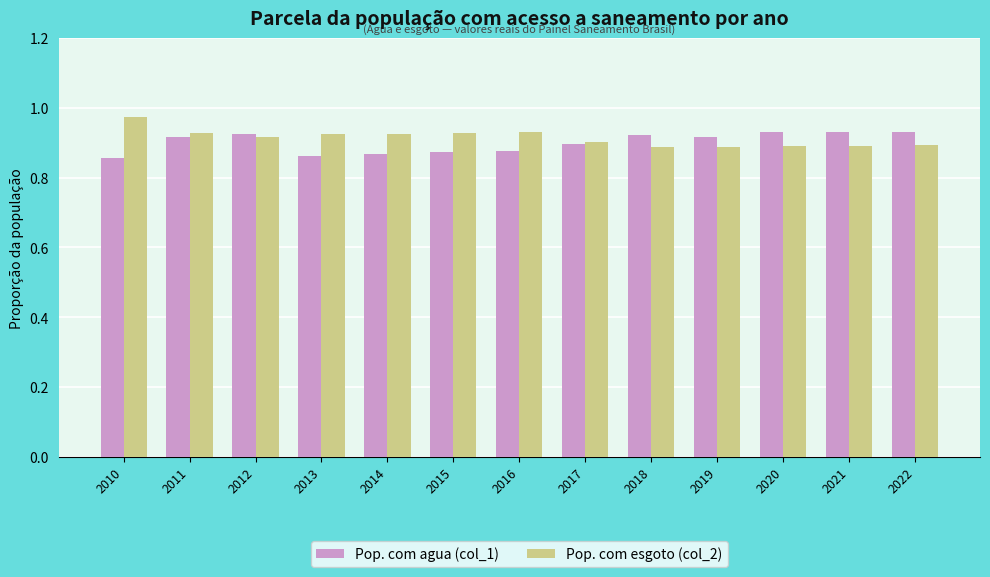

What is the sum of the Pop. com agua (col_1) values at 2018 and 2016?

1.8